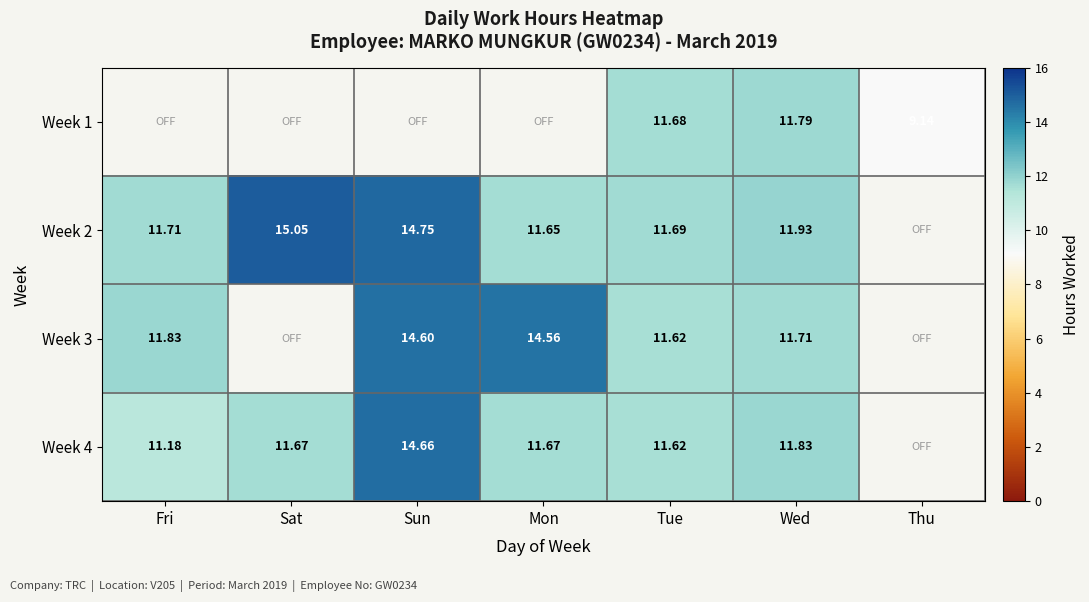

Count the number of data series in this chart.

4